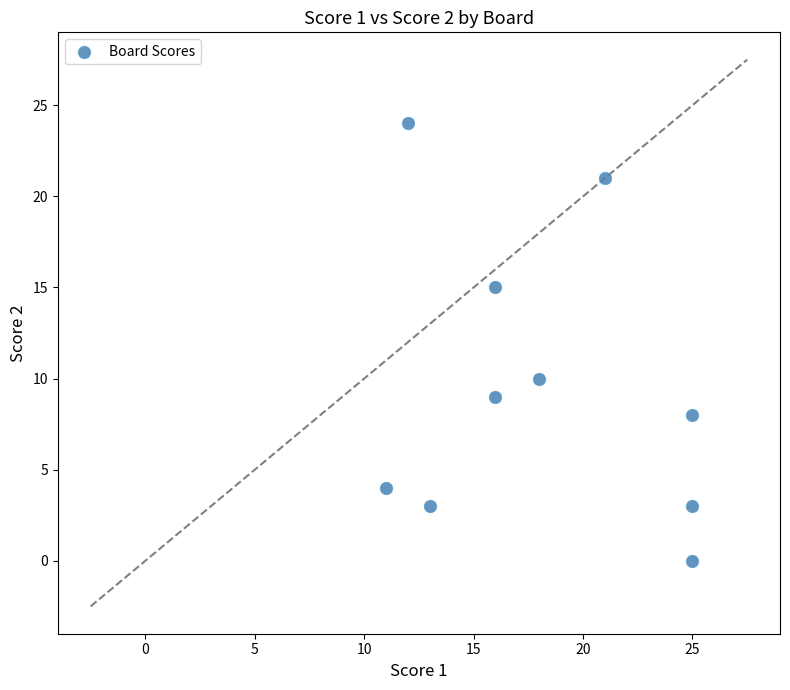

What Y value in the scatter plot is closest to 12?

10